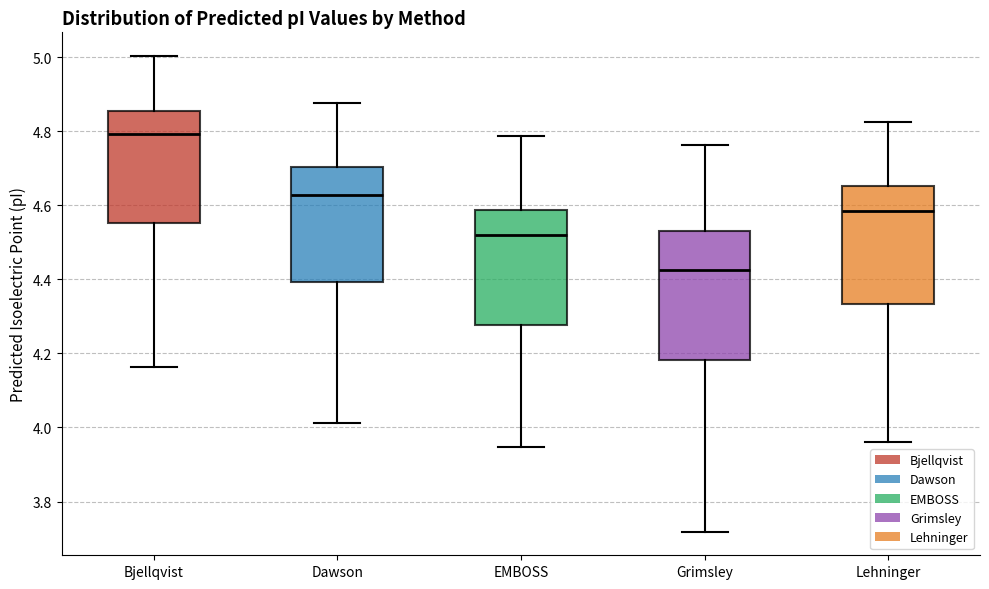

Which box has the lowest median line?

Grimsley